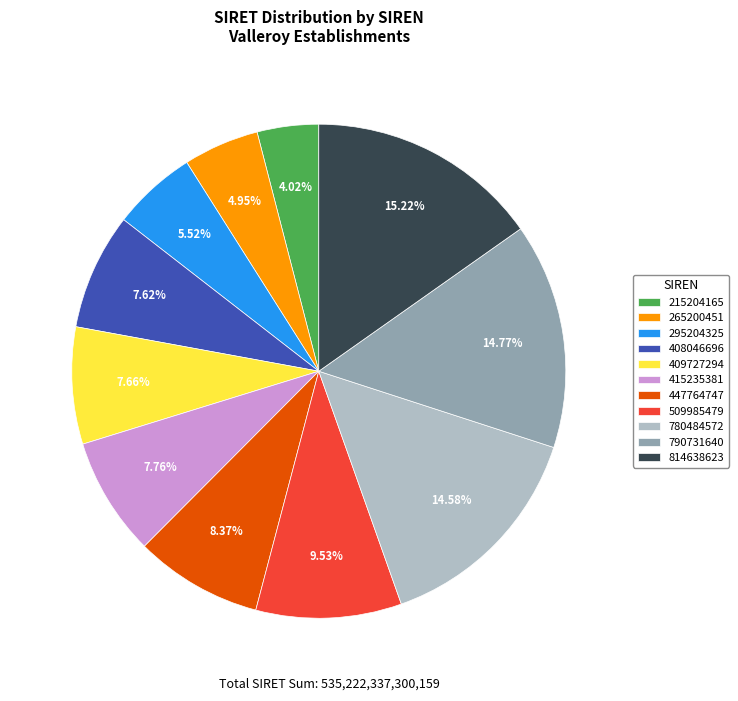

To the nearest percent, what is the combined percentage of 265200451 and 295204325?

10%